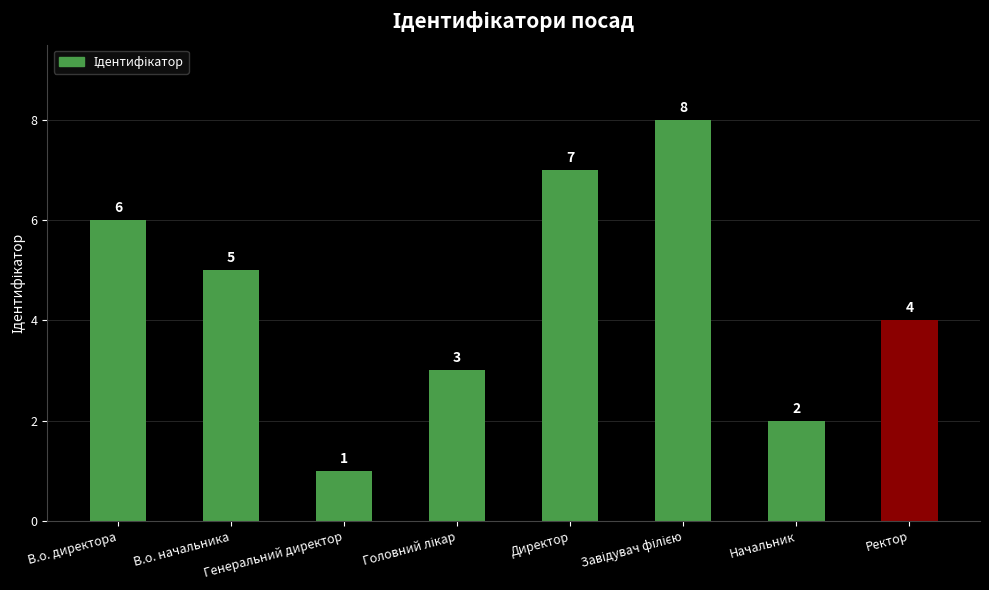

At which label does the data first exceed 5?

В.о. директора